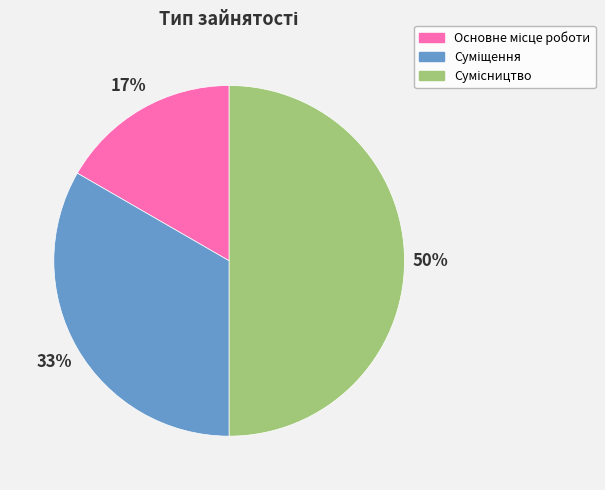

To the nearest percent, what is the average slice percentage?

33%